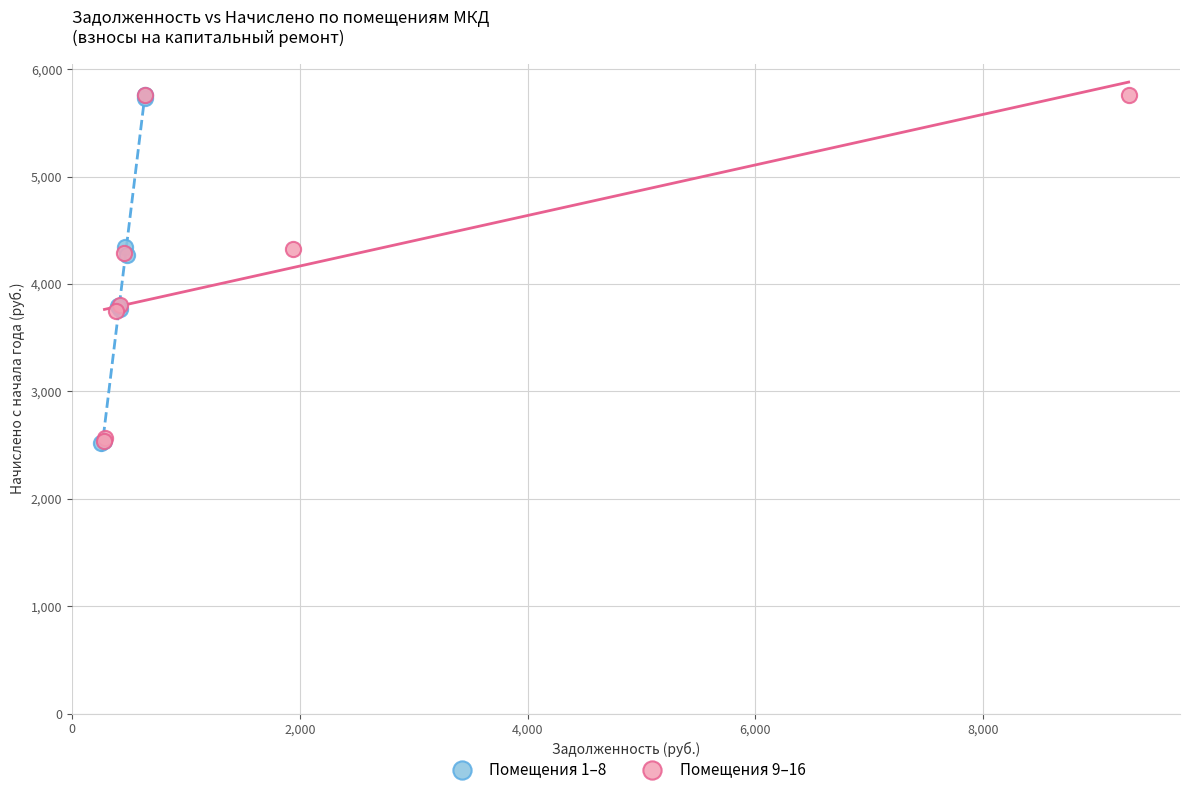

What are all the series names shown in the legend?

Помещения 1–8, Помещения 9–16